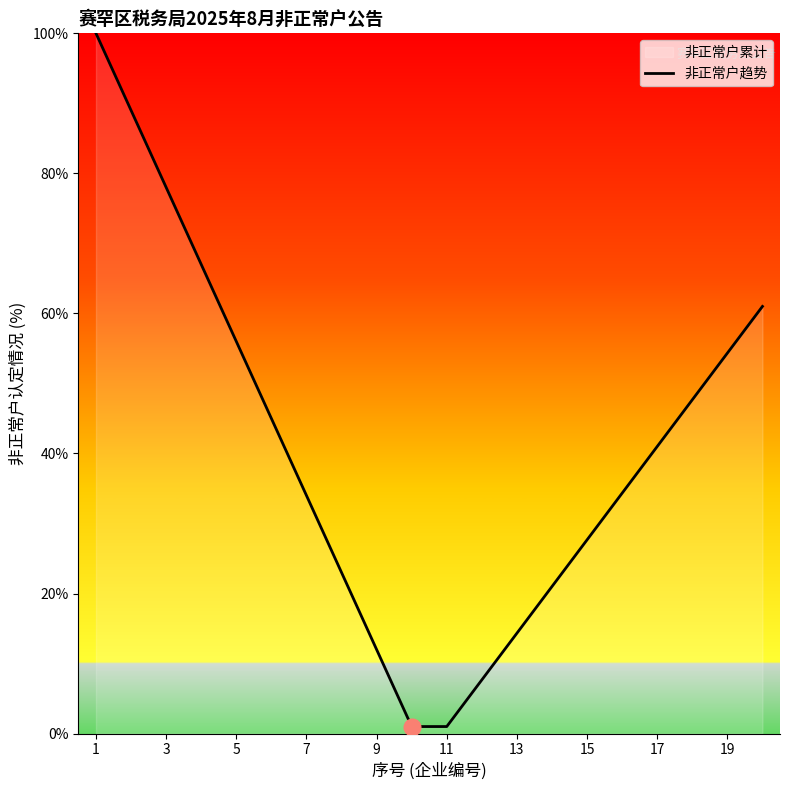

Count the number of values greater than 41.

9